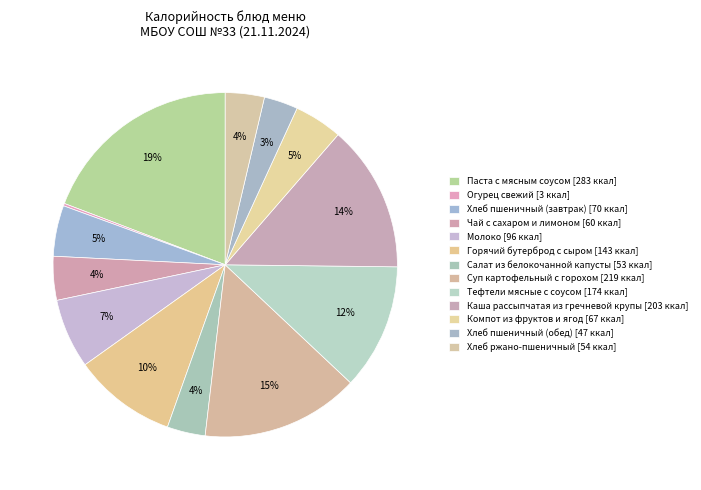

Do Горячий бутерброд с сыром and Каша рассыпчатая из гречневой крупы together represent more than half of the pie?

No